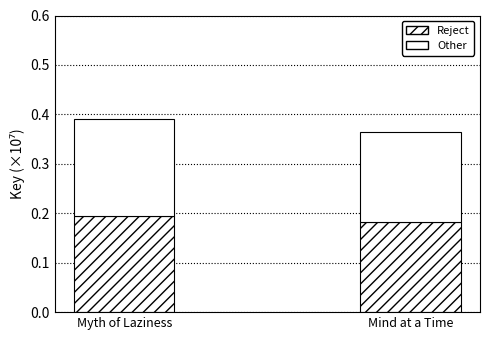

How many bars are there in total?

2